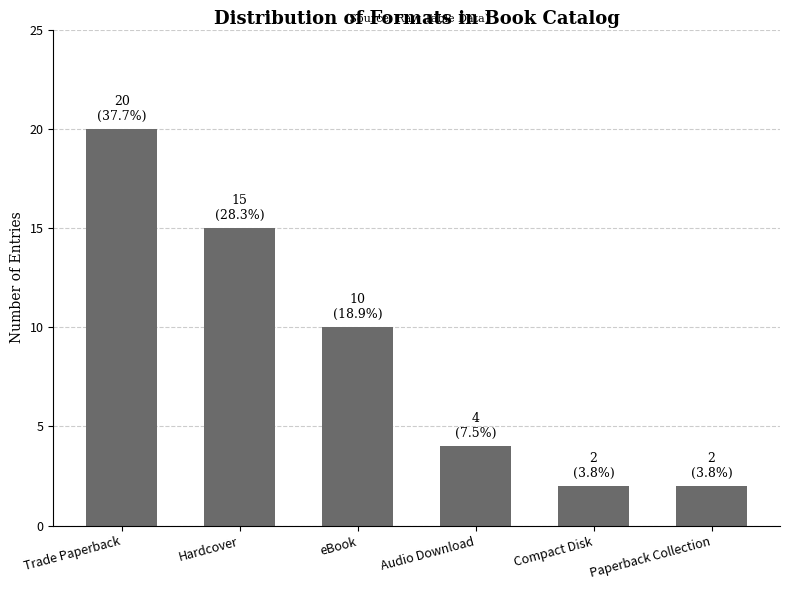

Reading right to left, extract all data points from this chart.

2	2	4	10	15	20